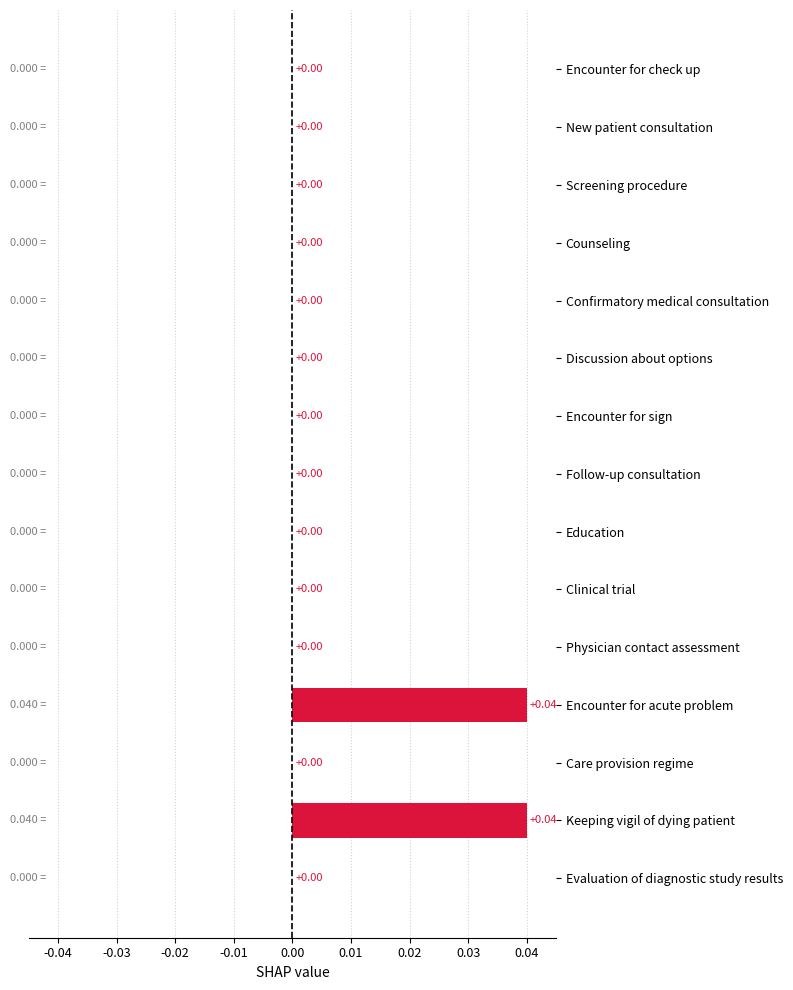

How many data points does each series have?

15